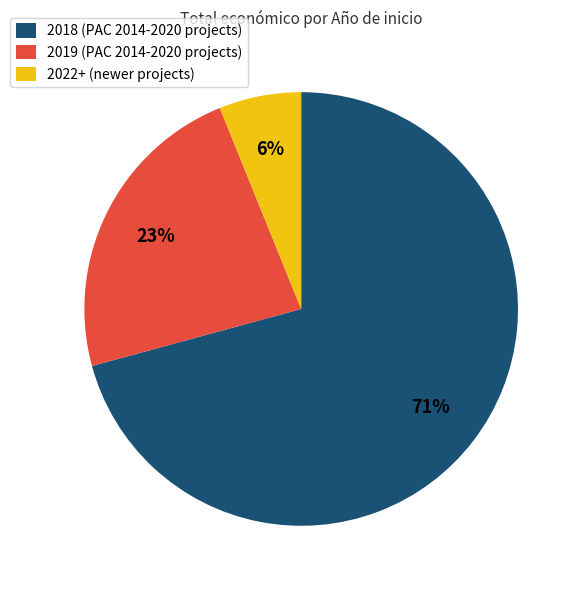

Which slice is the smallest?

2022+ (newer projects)